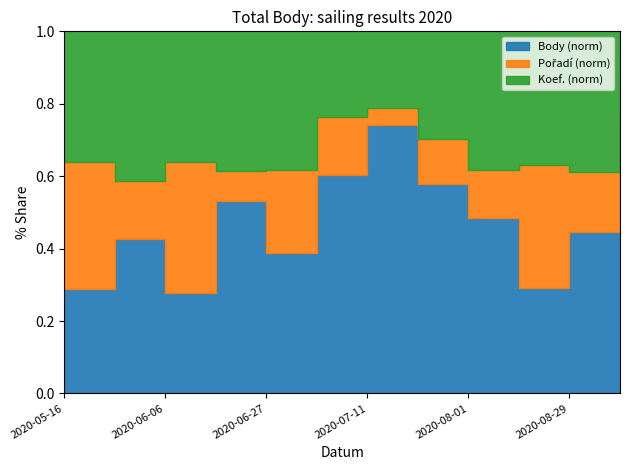

At how many categories does at least one series exceed 489?

5